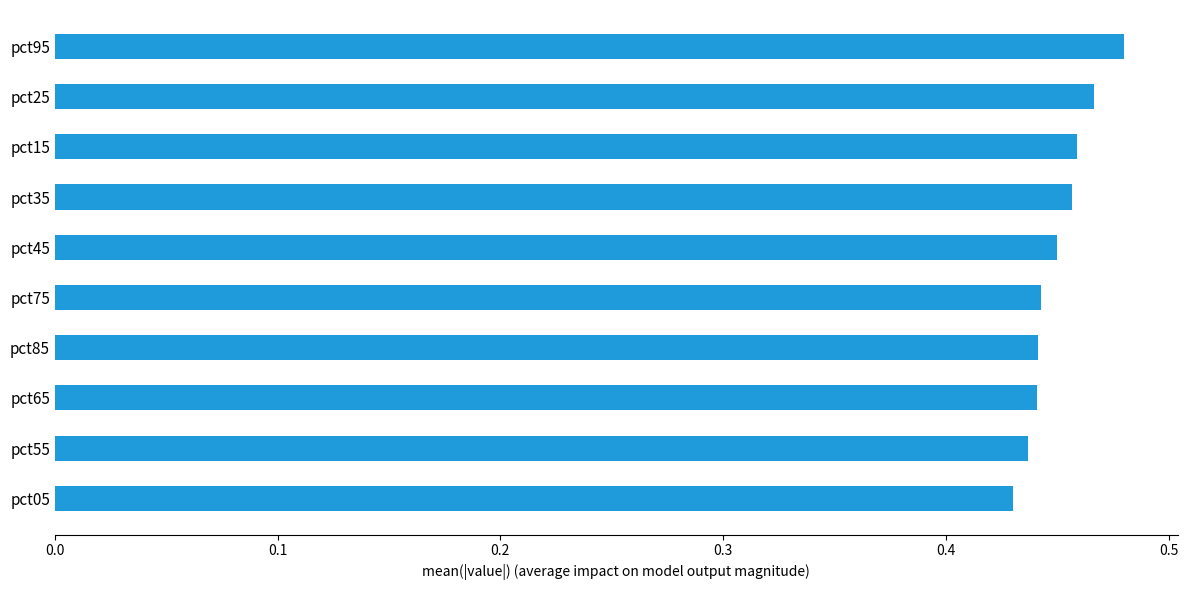

Which label corresponds to the largest value in the chart?

pct95